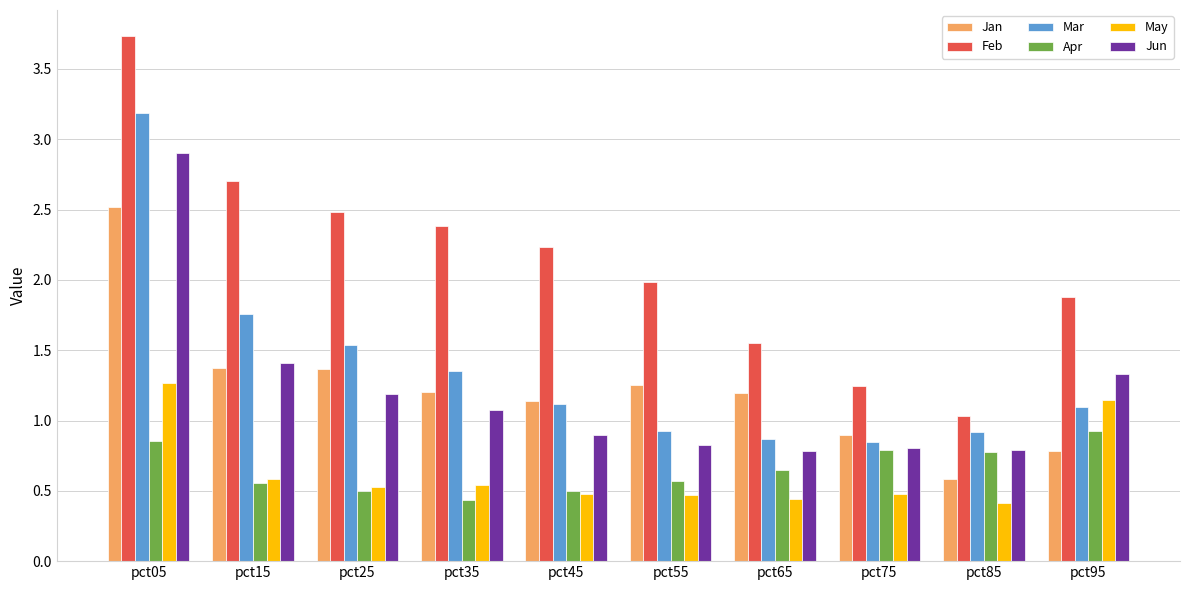

What is the difference between the May values at pct55 and pct95?

0.7